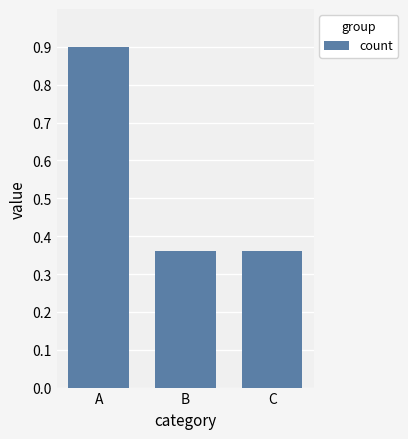

What is the difference between the values at C and A?

0.5